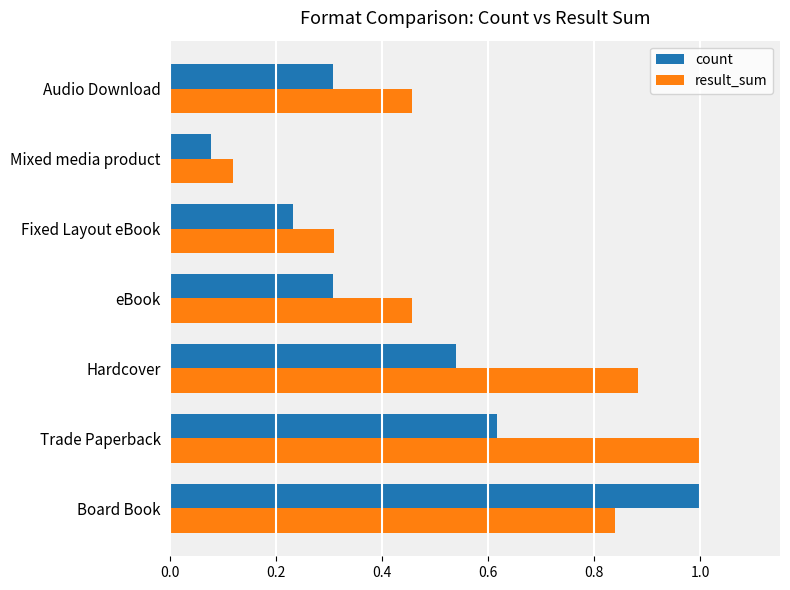

Which series has the largest total across all categories?

result_sum